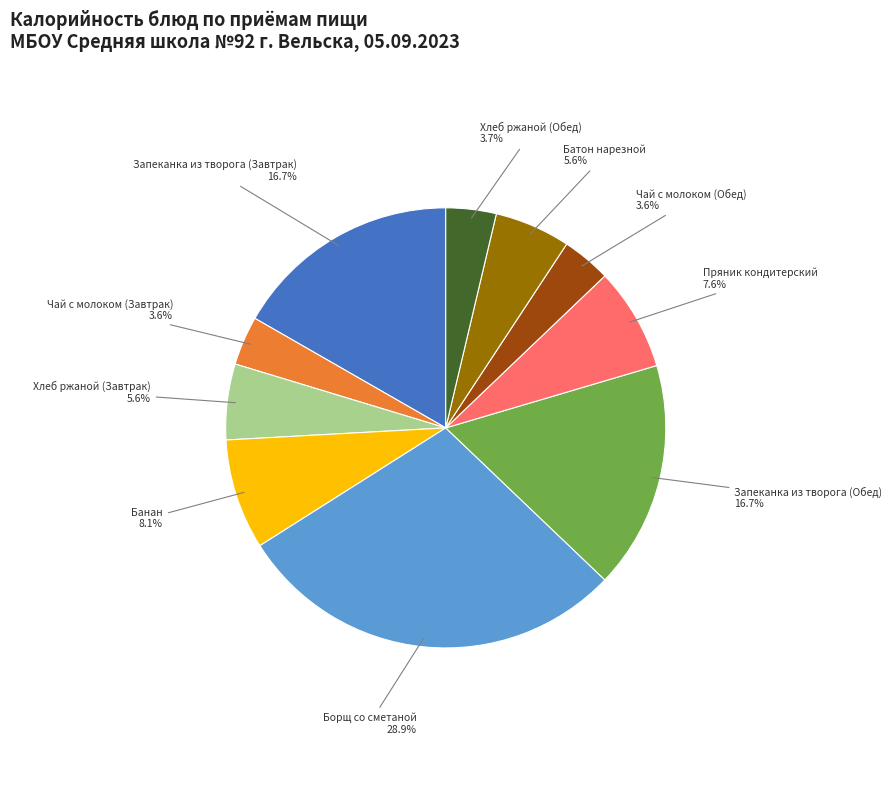

Is there a majority slice in this chart?

No